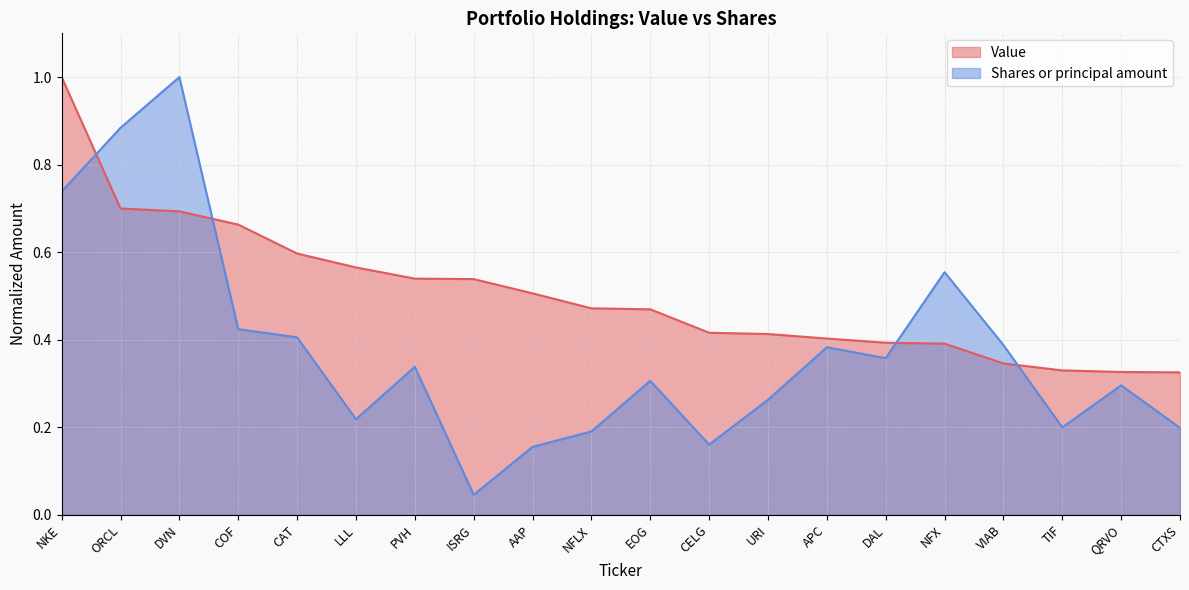

How many lines are shown in the chart?

2